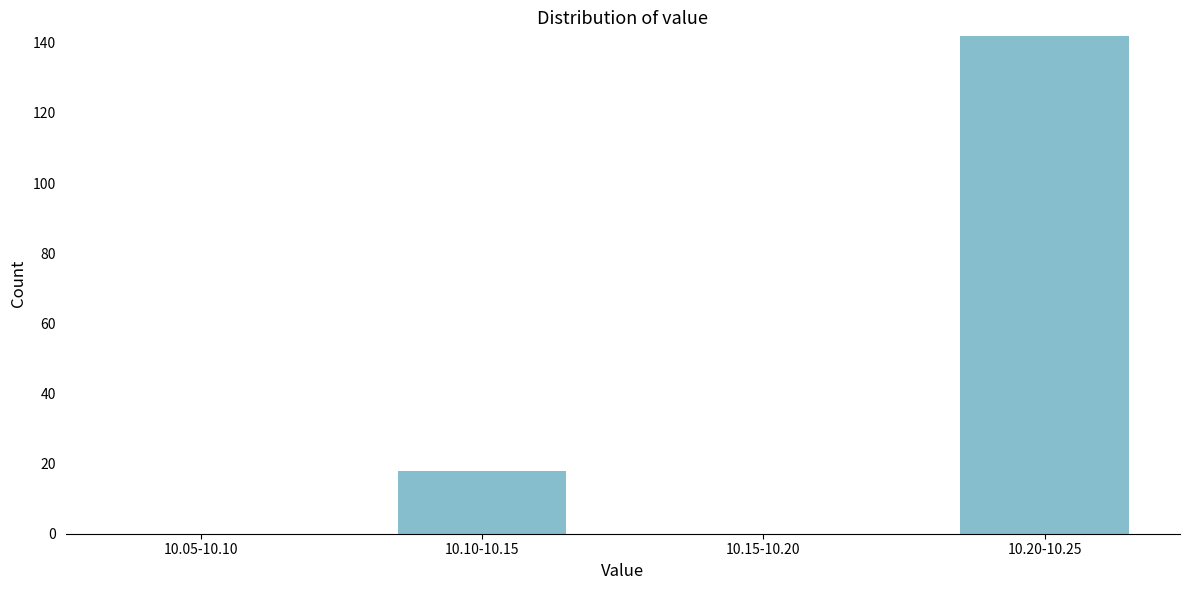

Reading left to right, what are all the values shown in this chart?

10.05-10.10=0	10.10-10.15=18	10.15-10.20=0	10.20-10.25=142